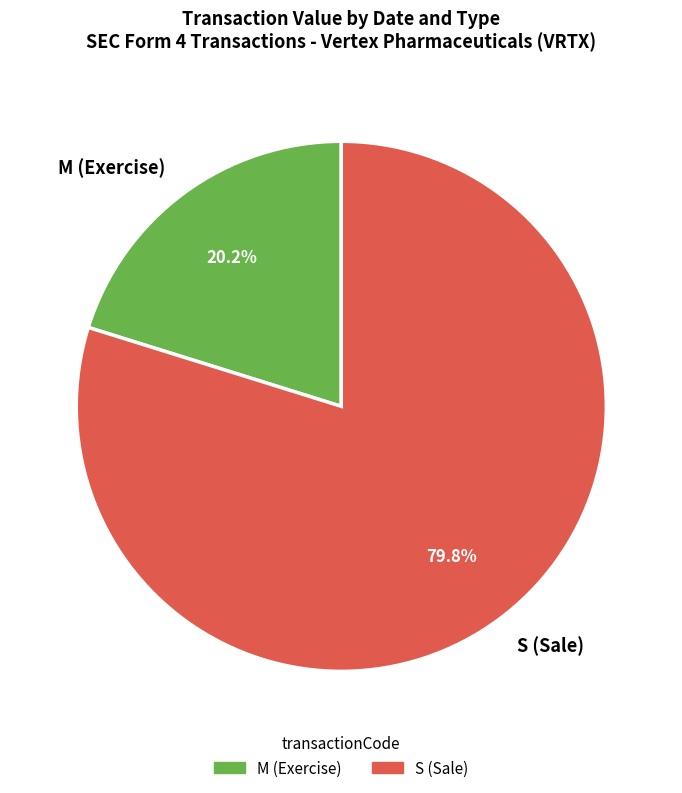

How many slices are in this pie chart?

2